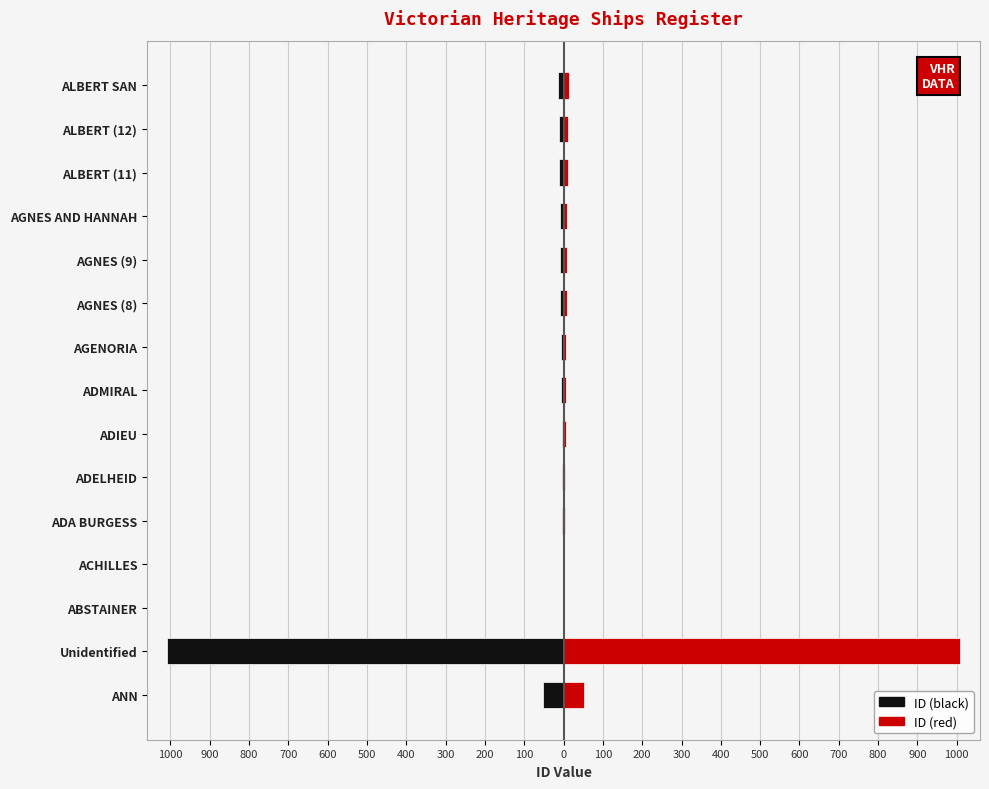

What are all the series names shown in the legend?

ID (black), ID (red)